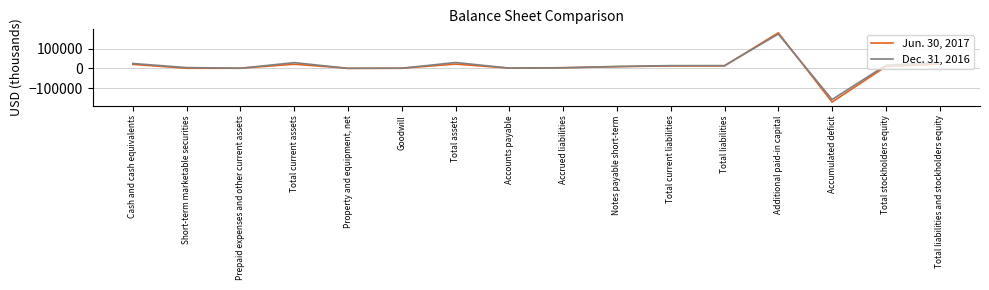

The value of Jun. 30, 2017 at Total liabilities and stockholders equity is 37246. True or false?

False